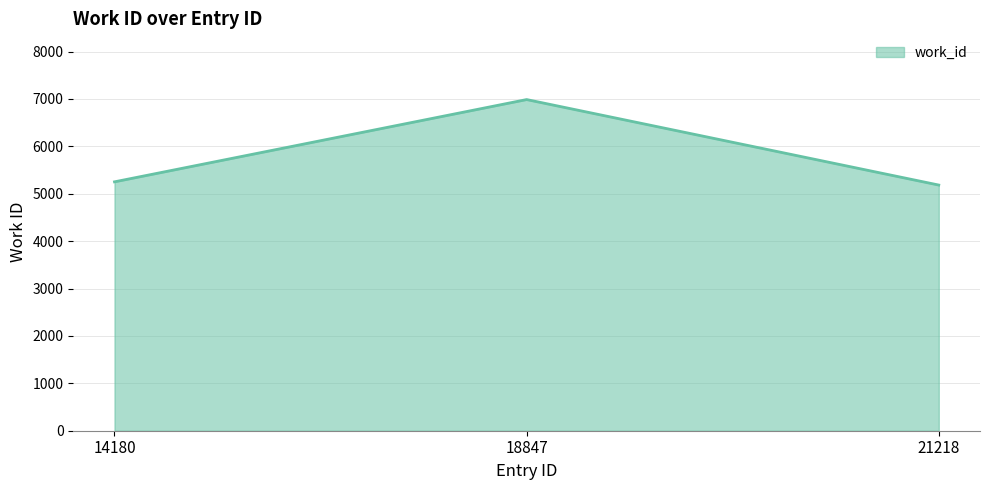

Between 21218 and 14180, which is larger?

14180